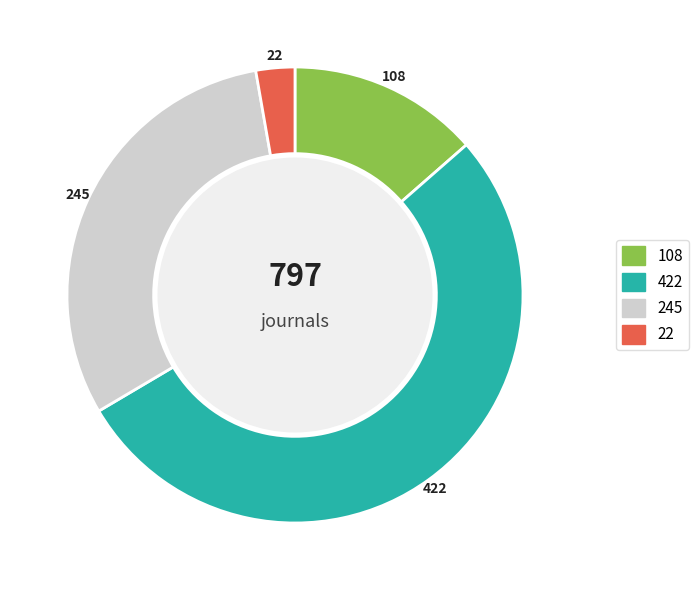

How many segments does this pie chart have?

4